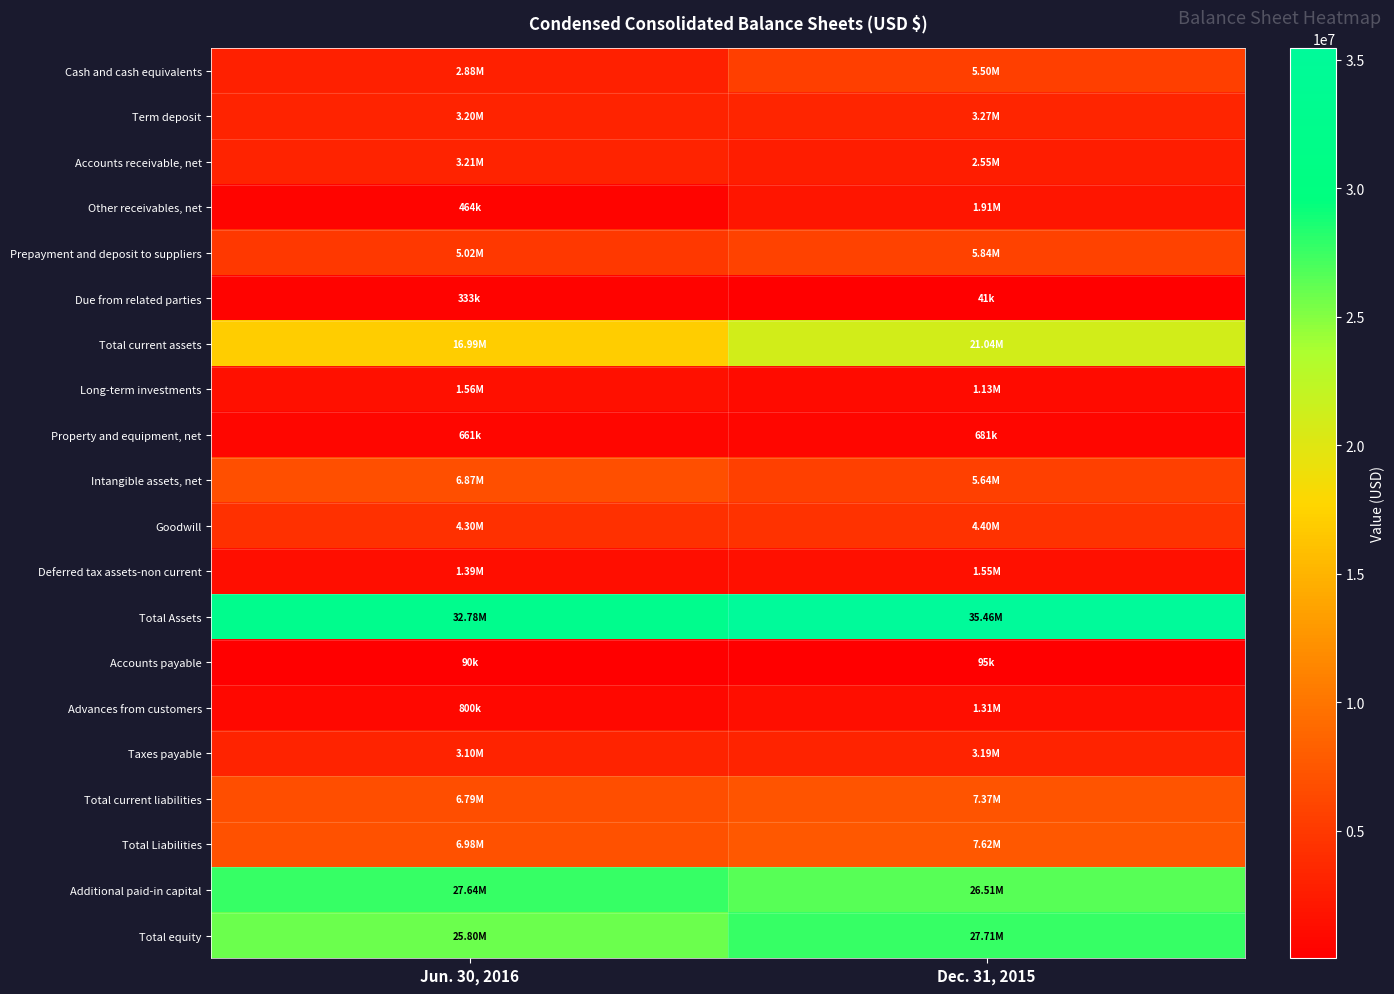

Which has a higher value, Dec. 31, 2015 or Jun. 30, 2016?

Dec. 31, 2015